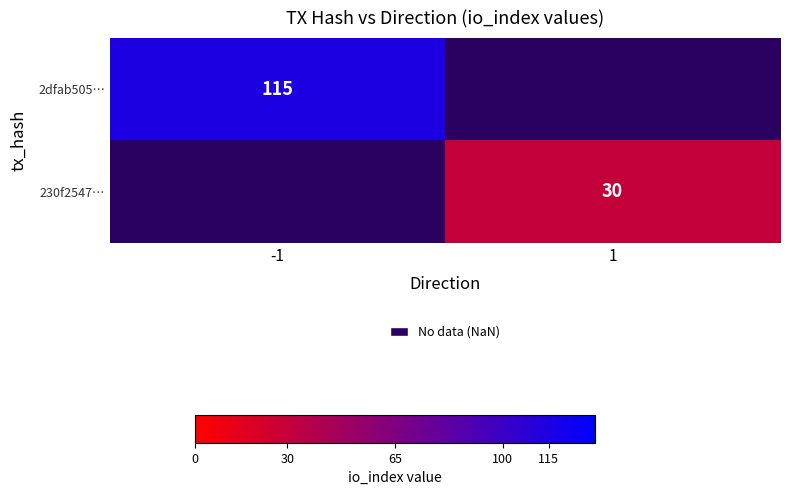

The 2dfab505… series shows 31.4 at -1. True or false?

False